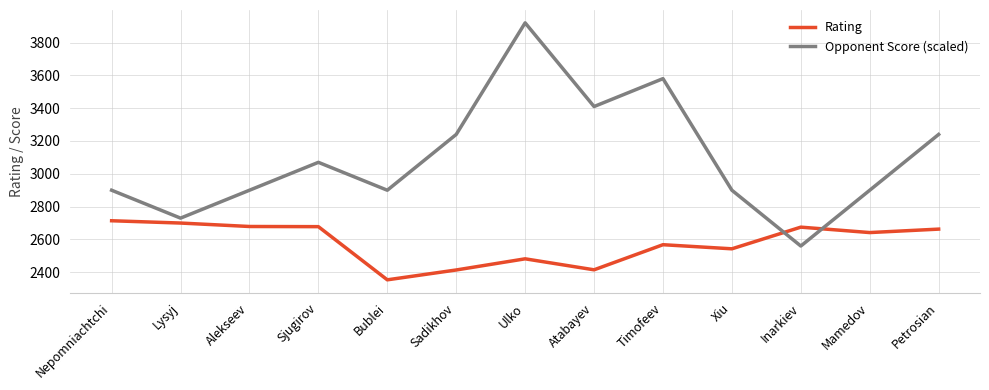

What is the difference between the Opponent Score (scaled) values at Petrosian and Inarkiev?

680